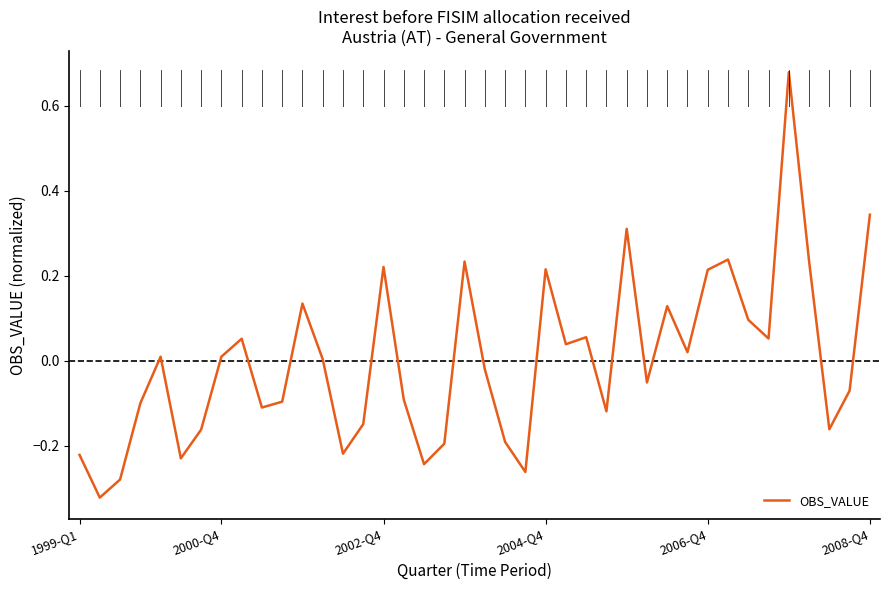

What is the difference between the maximum and minimum values?

1.0